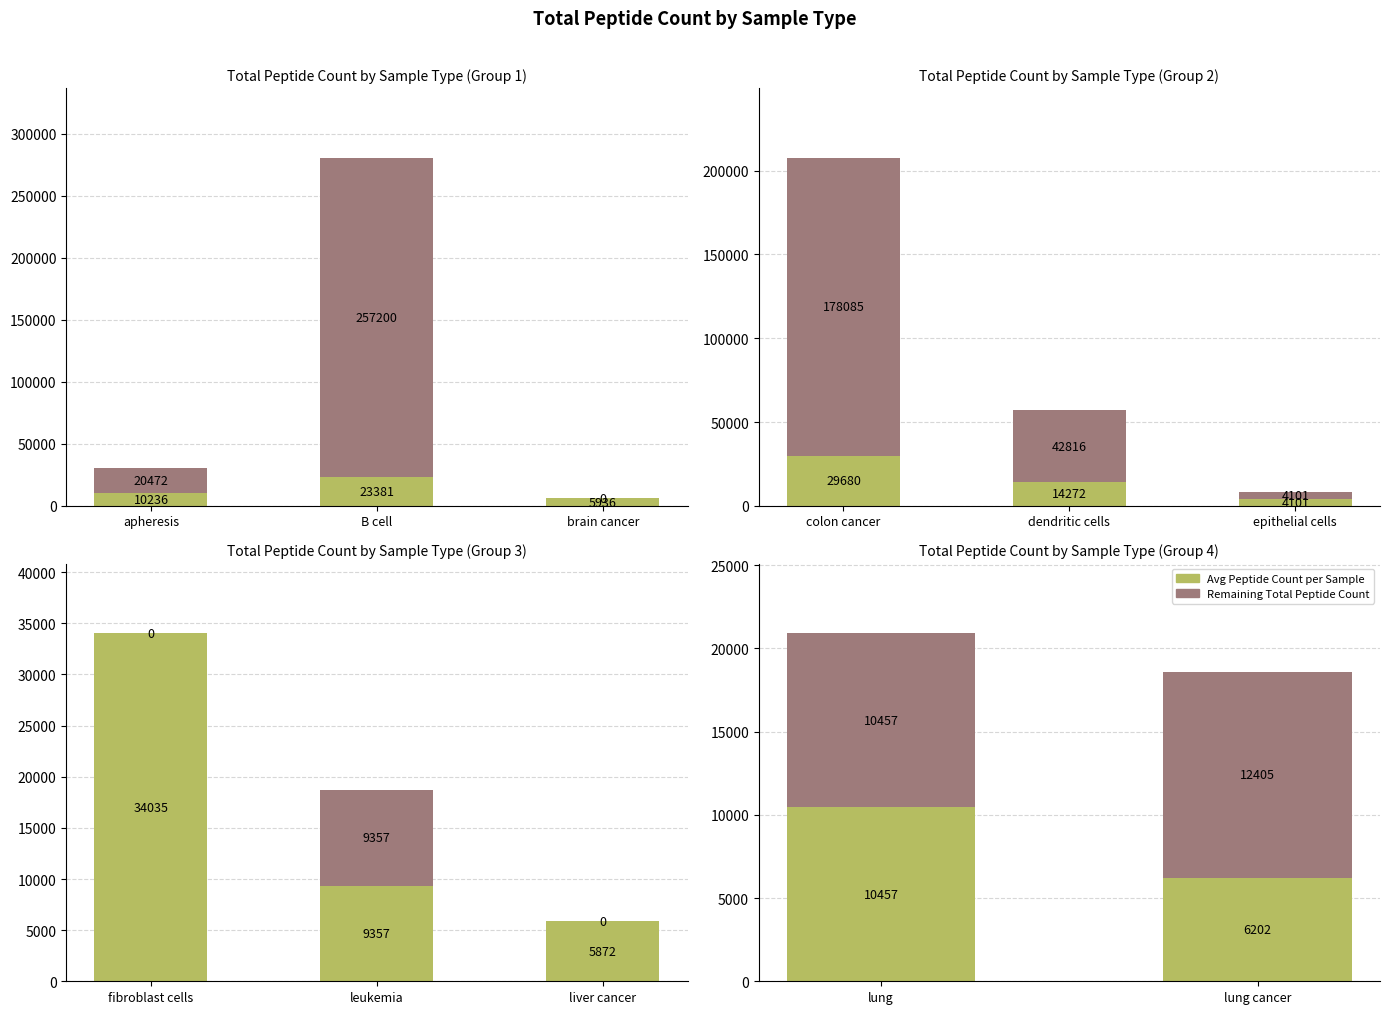

List the series in order of their overall mean, lowest first.

Avg per Sample, Remaining Total